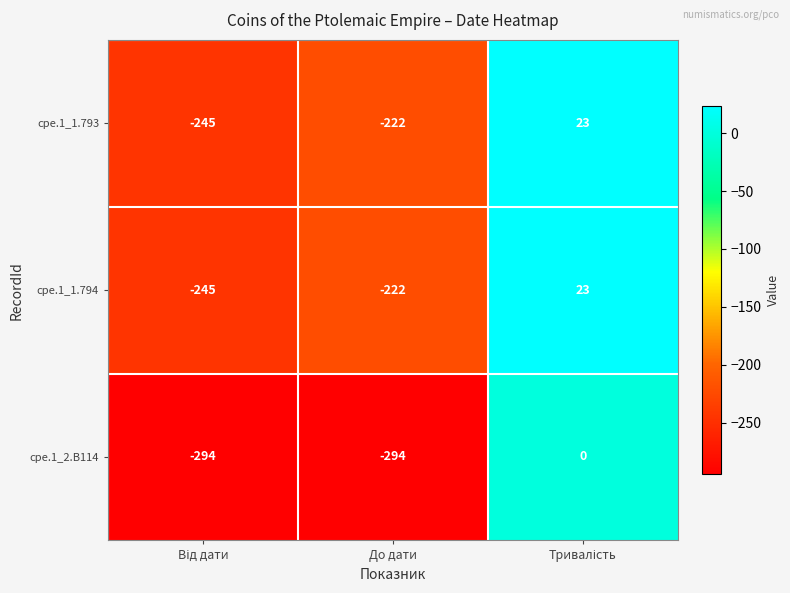

What is the total value across all series at До дати?

-738